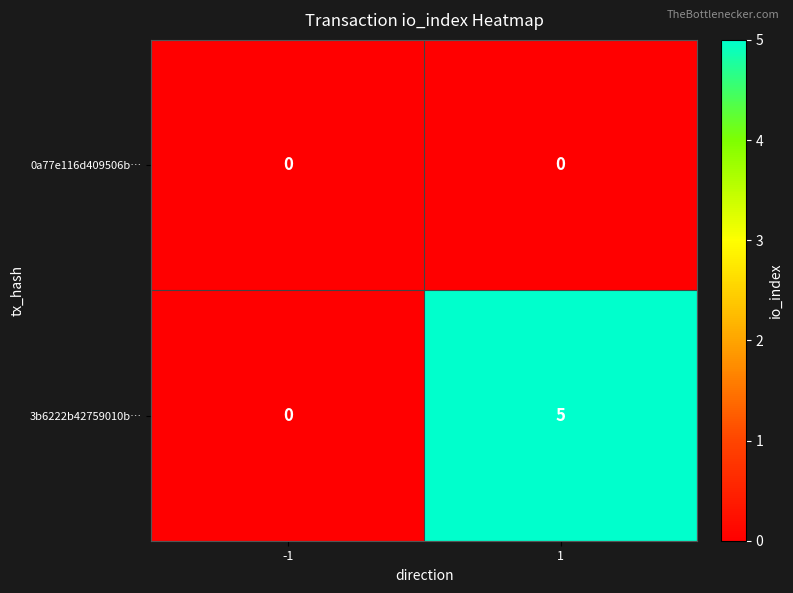

The 3b6222b42759010b… series shows 2 at 1. True or false?

False